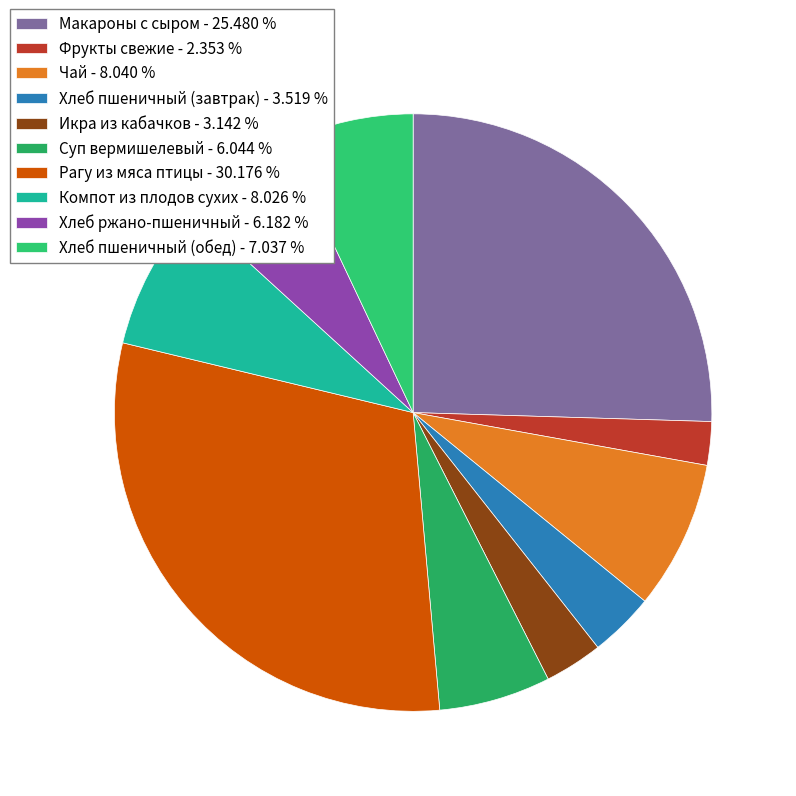

Is it true that Макароны с сыром is 12% of the pie?

False